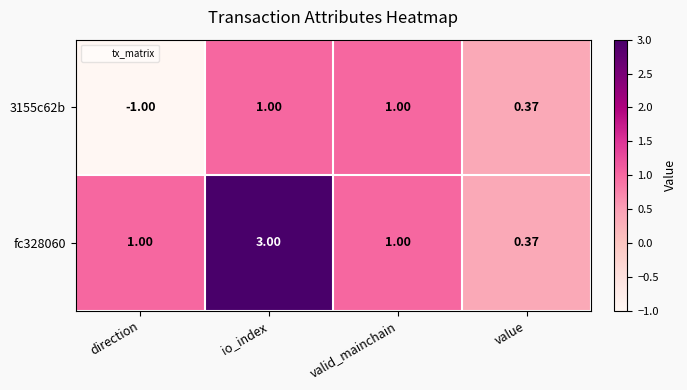

Is the value of fc328060 at io_index greater than the value of 3155c62b at direction?

Yes